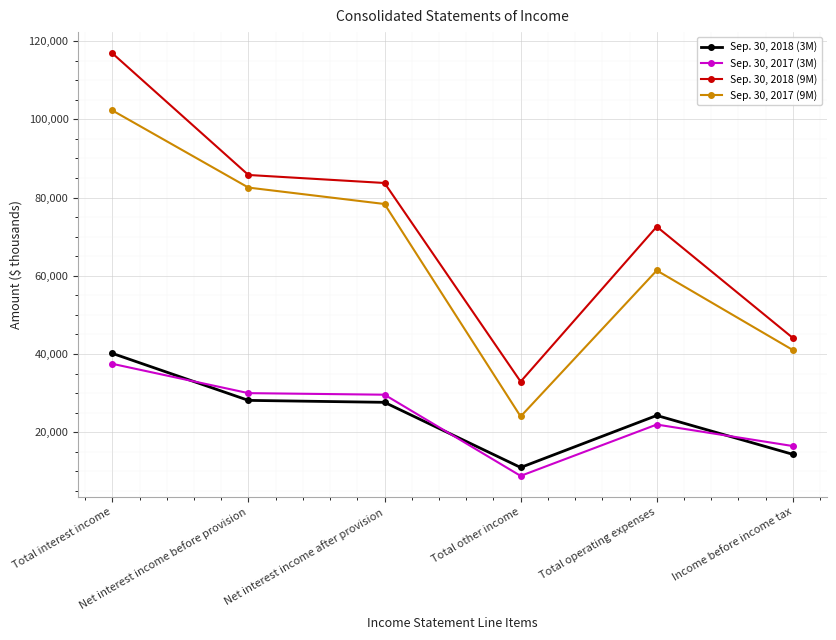

True or false: Sep. 30, 2018 (9M) has more than 0 interior local peaks.

True